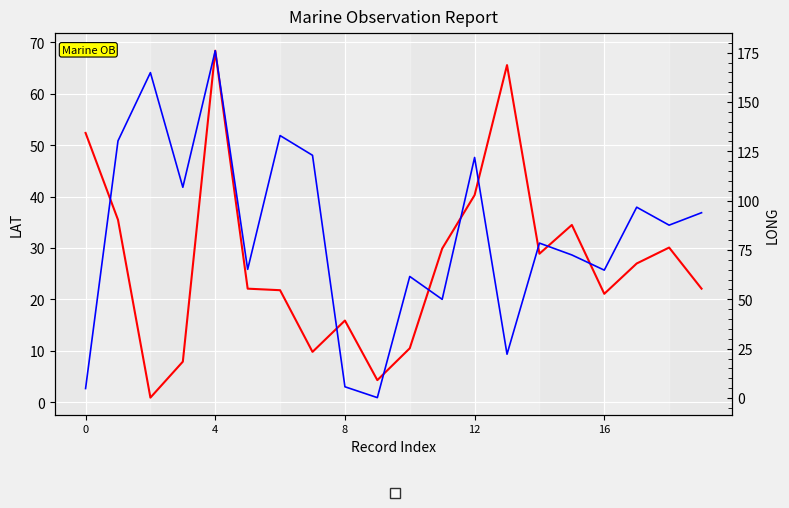

Does the chart display data point markers on the line(s)?

No